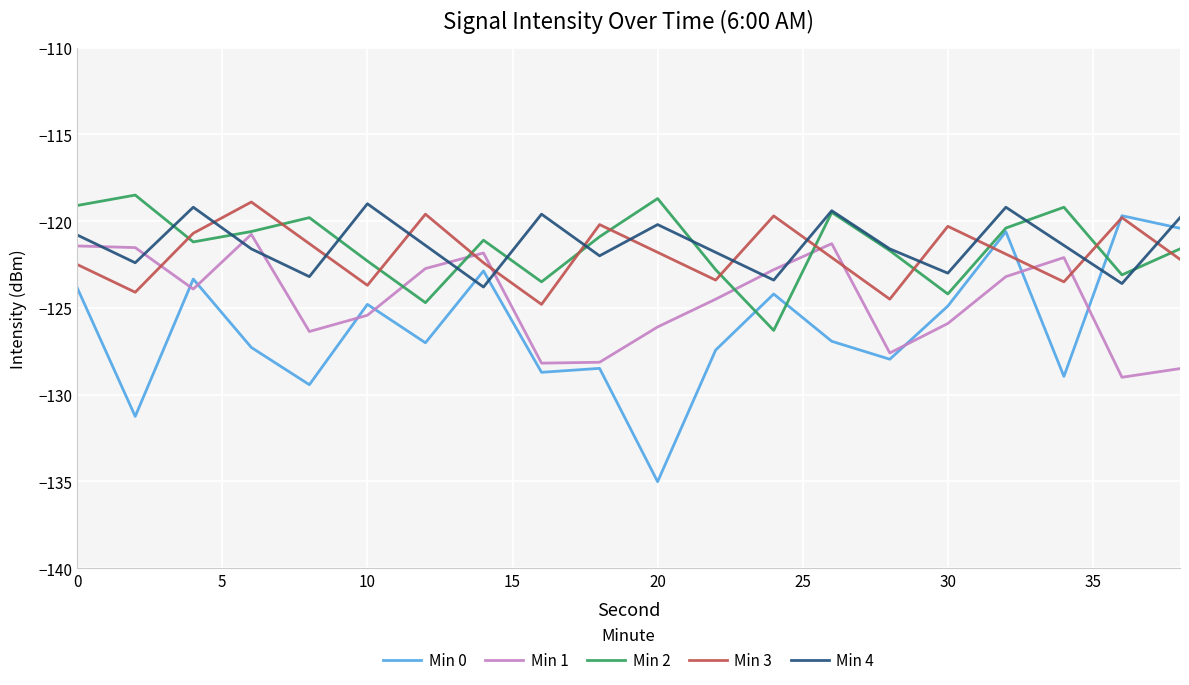

What is the maximum value for Min 3?

-118.9